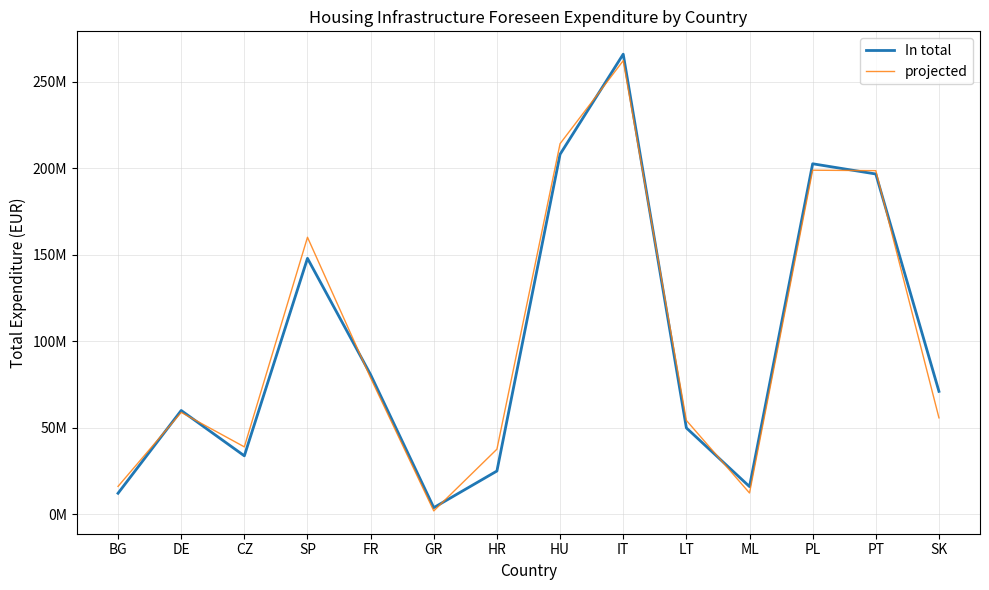

Does the chart display data point markers on the line(s)?

No